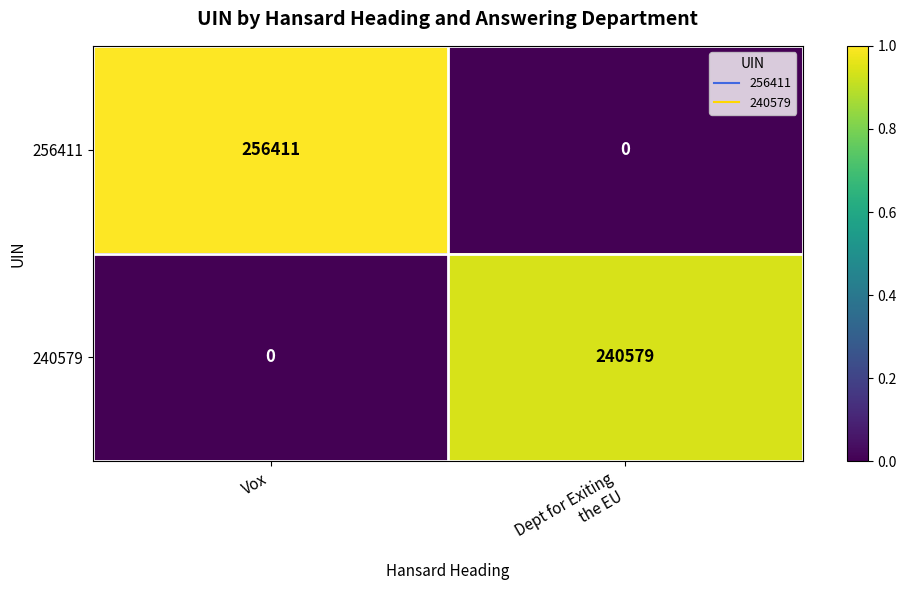

At which category is the sum across all series the highest?

Vox